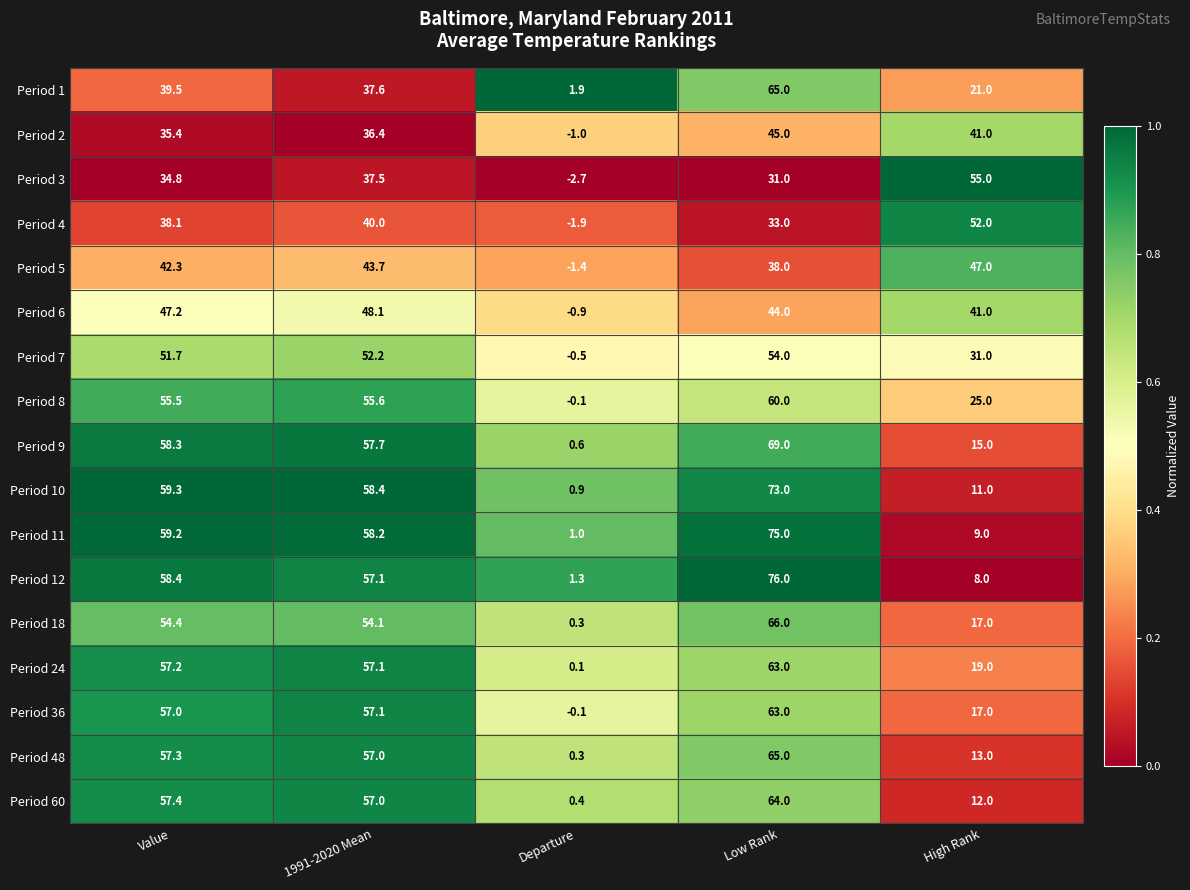

The Period 6 series shows 48.1 at 1991-2020 Mean. True or false?

True